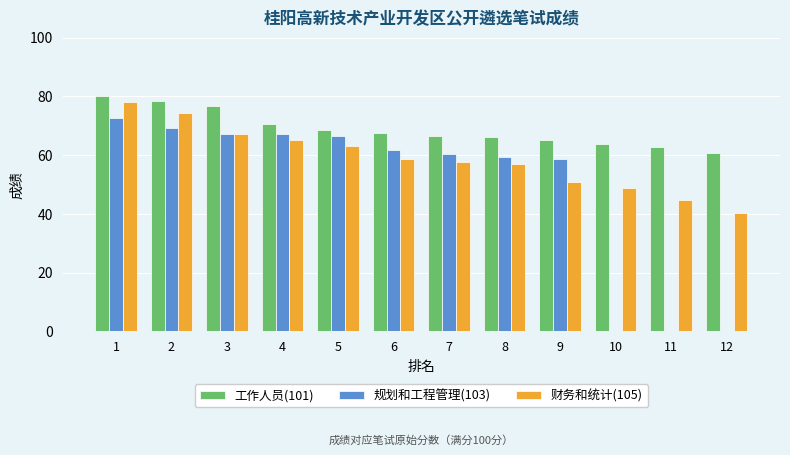

What is the difference between the highest and lowest values at 4?

5.3